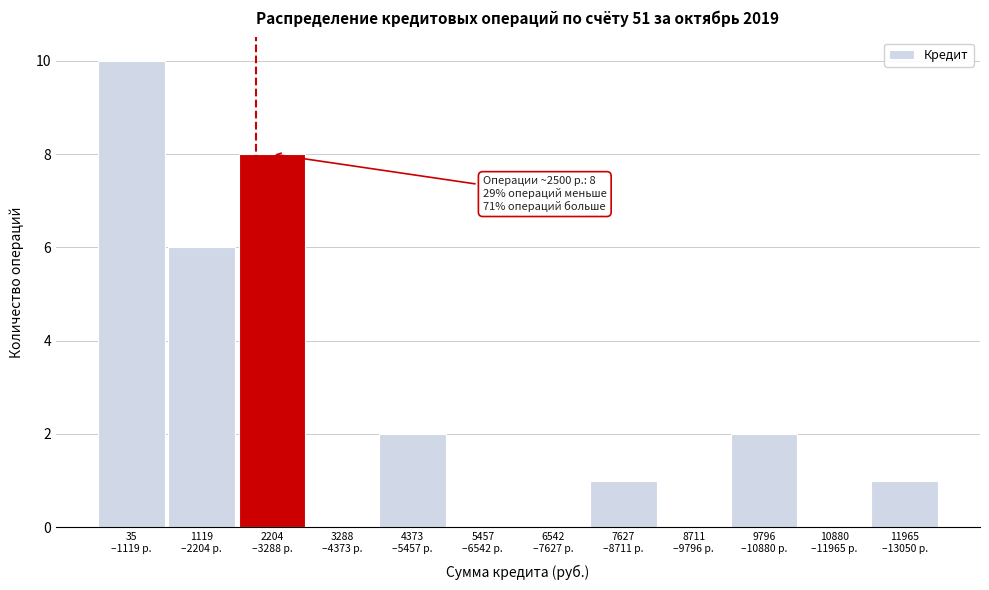

What is the greatest value displayed?

10